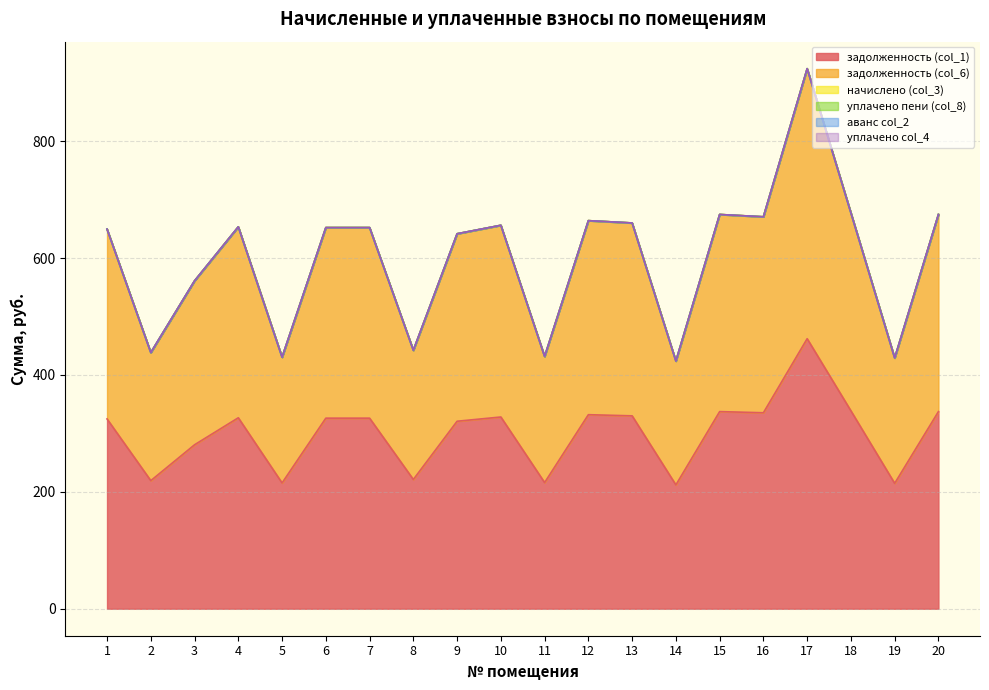

Which series has the largest range (max minus min)?

задолженность (col_1)